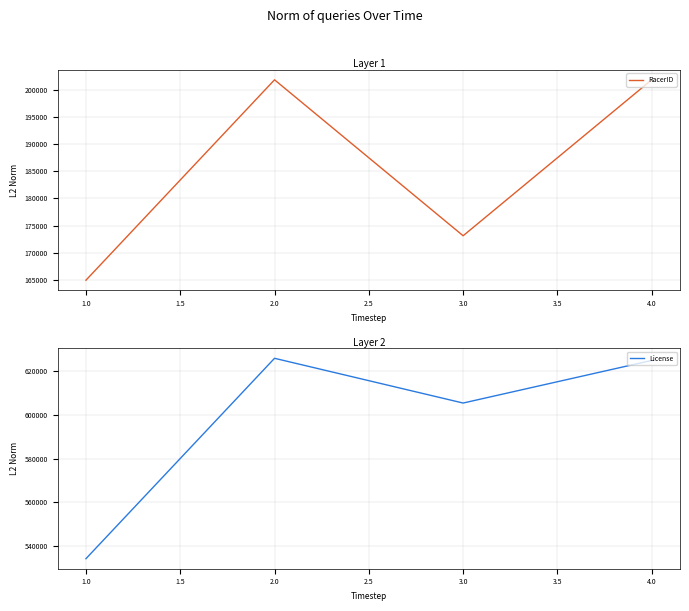

In RacerID, how many points are higher than both neighbors (excluding endpoints)?

1